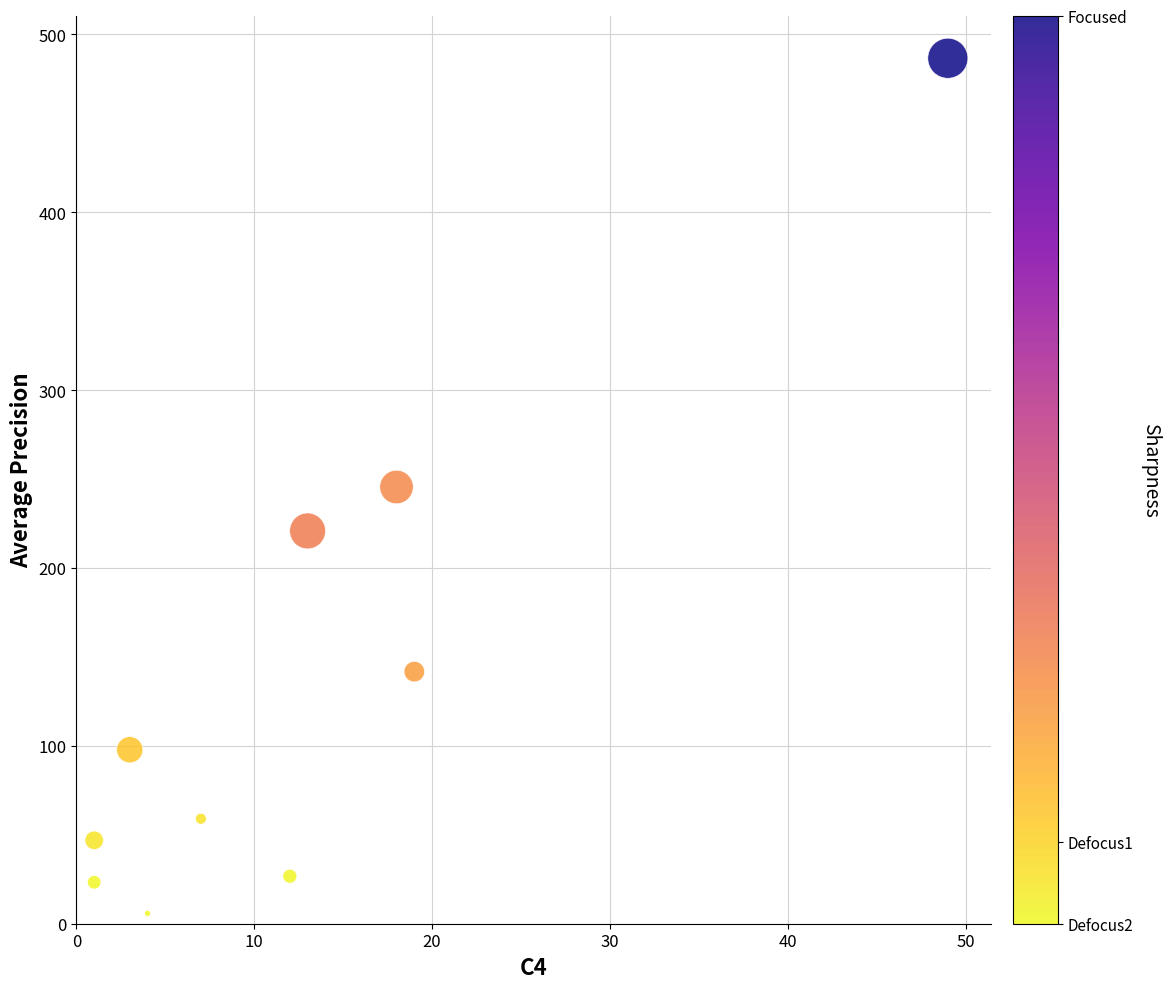

What is the average X value?

12.7